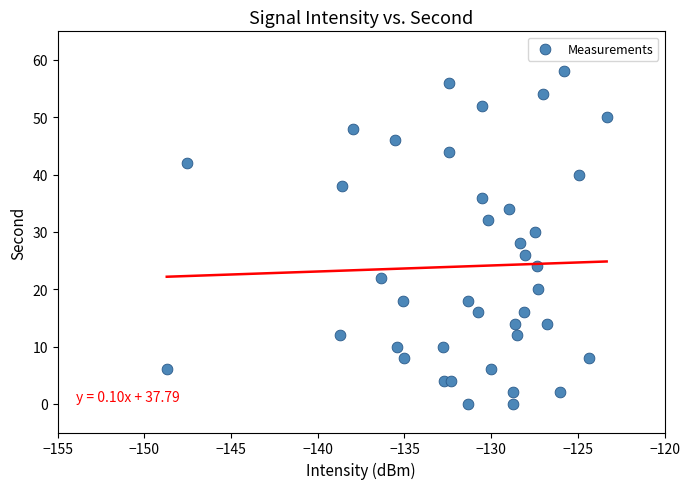

What is the range of Y values (max minus min)?

58